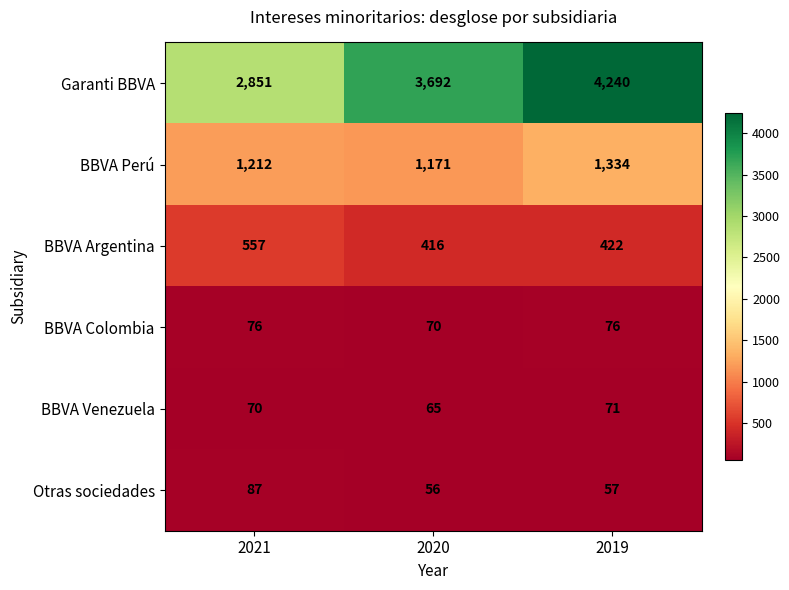

Count the number of categories in the chart.

3